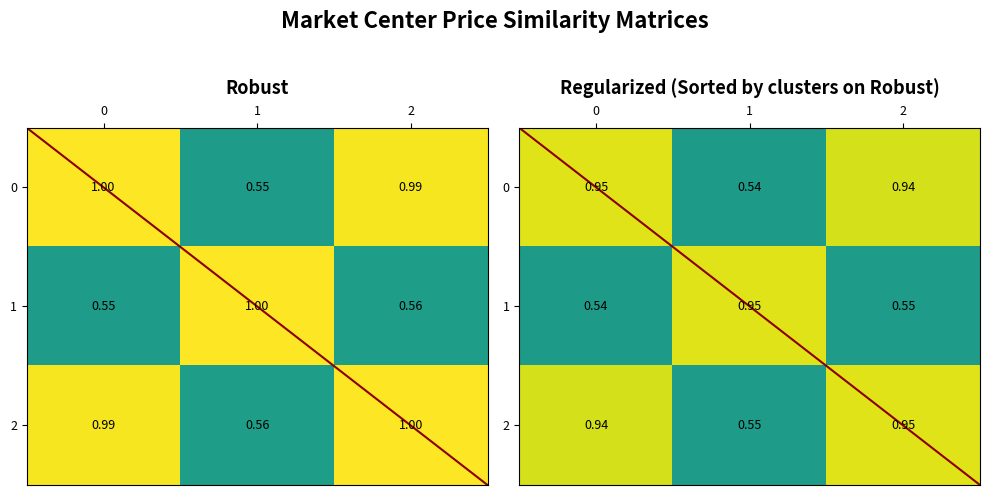

Is it true that 1 equals 0.5 at 0?

True